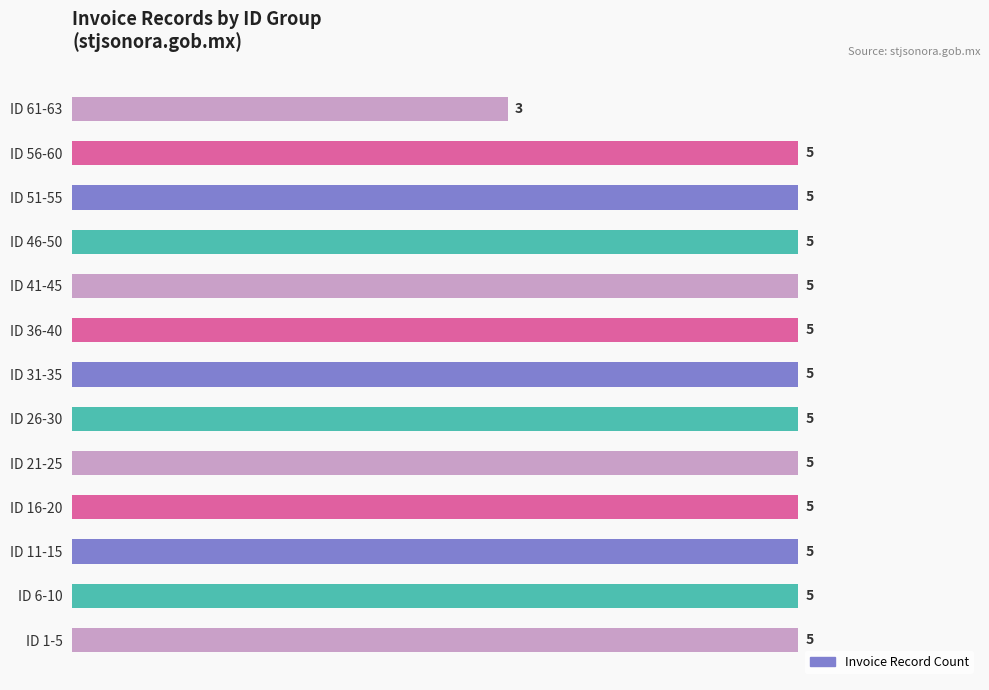

Approximately how many times larger is the value at ID 6-10 compared to ID 41-45?

1.0